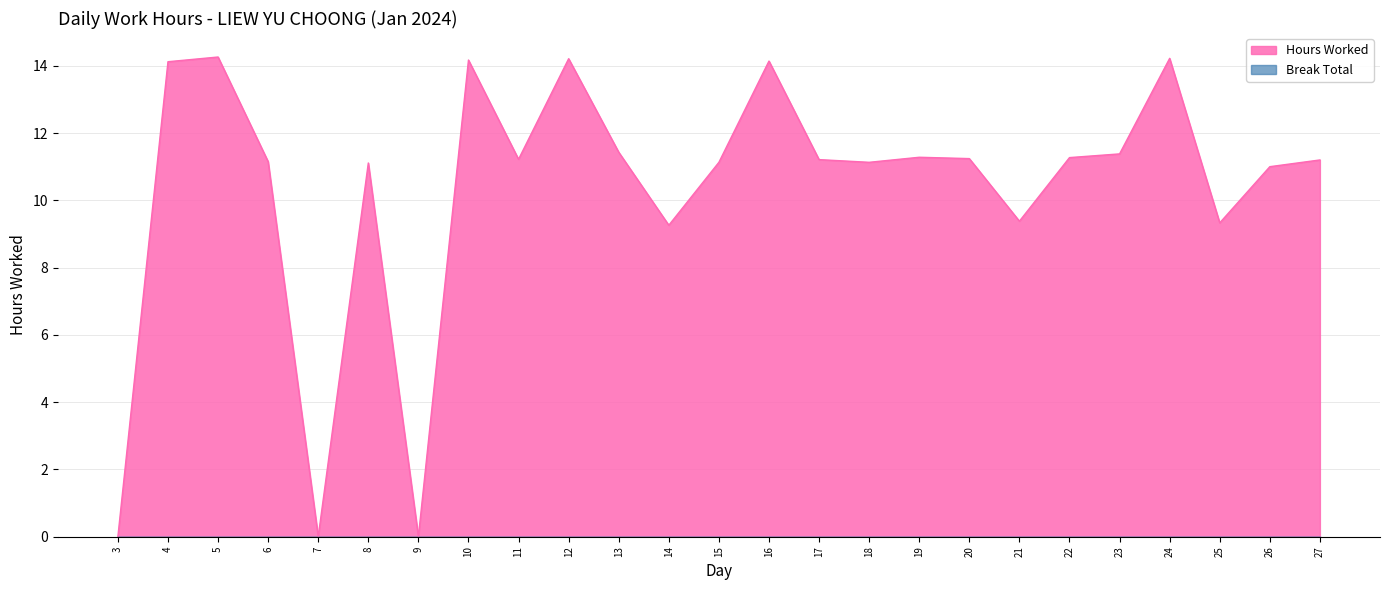

True or false: the data shows -5.8 at 7.

False